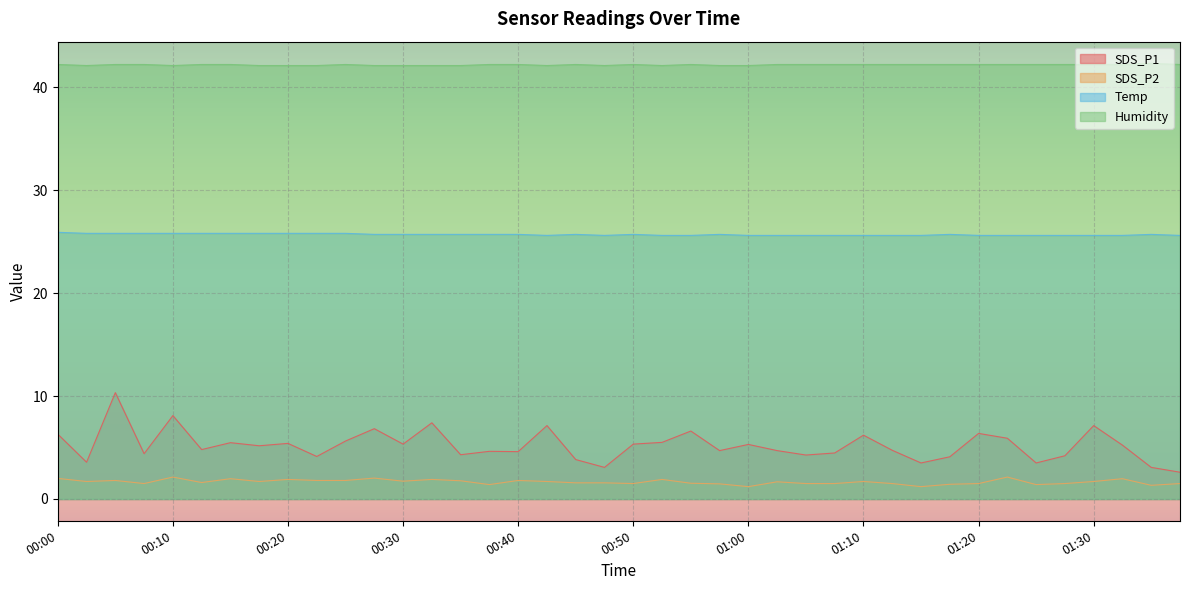

Which has a higher value, 00:45 or 01:32?

01:32